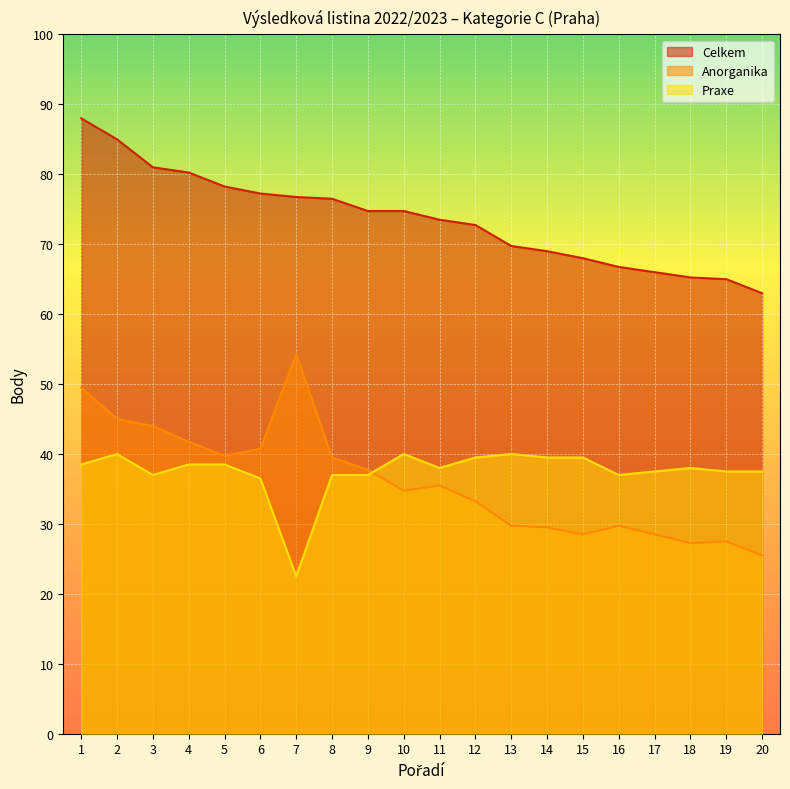

True or false: Celkem and Praxe cross at least once.

False